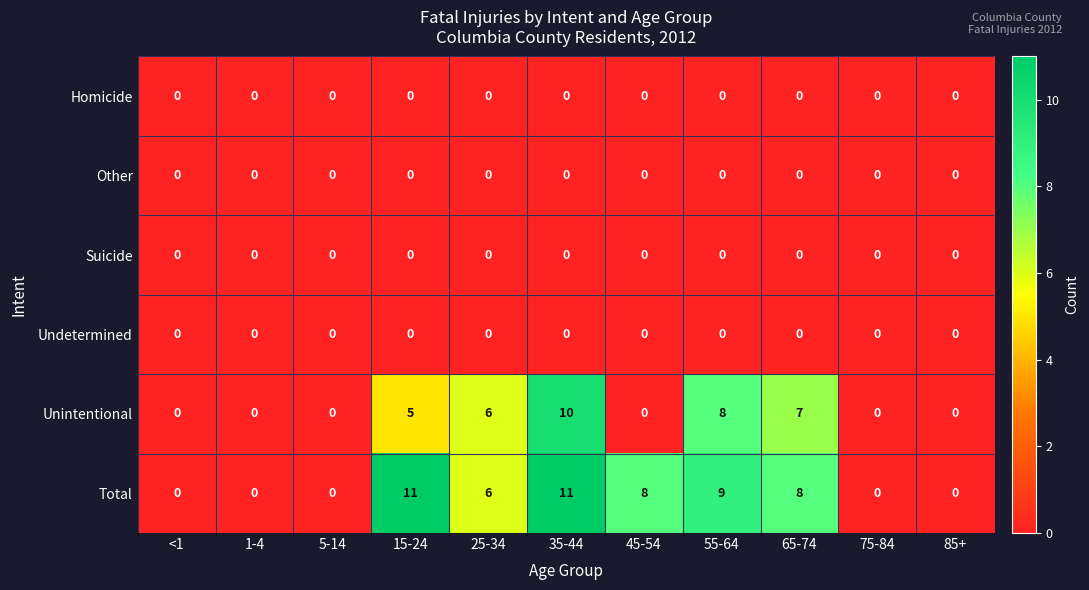

What is the greatest value displayed?

11